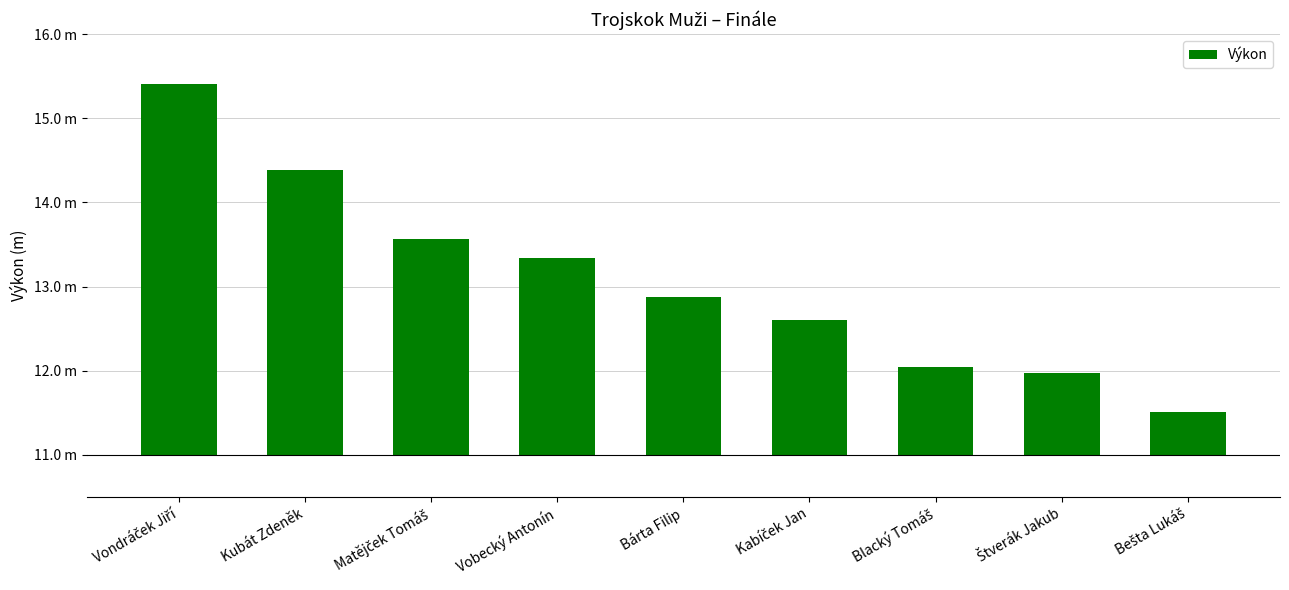

True or false: the data shows 1.4 at Blacký Tomáš.

False